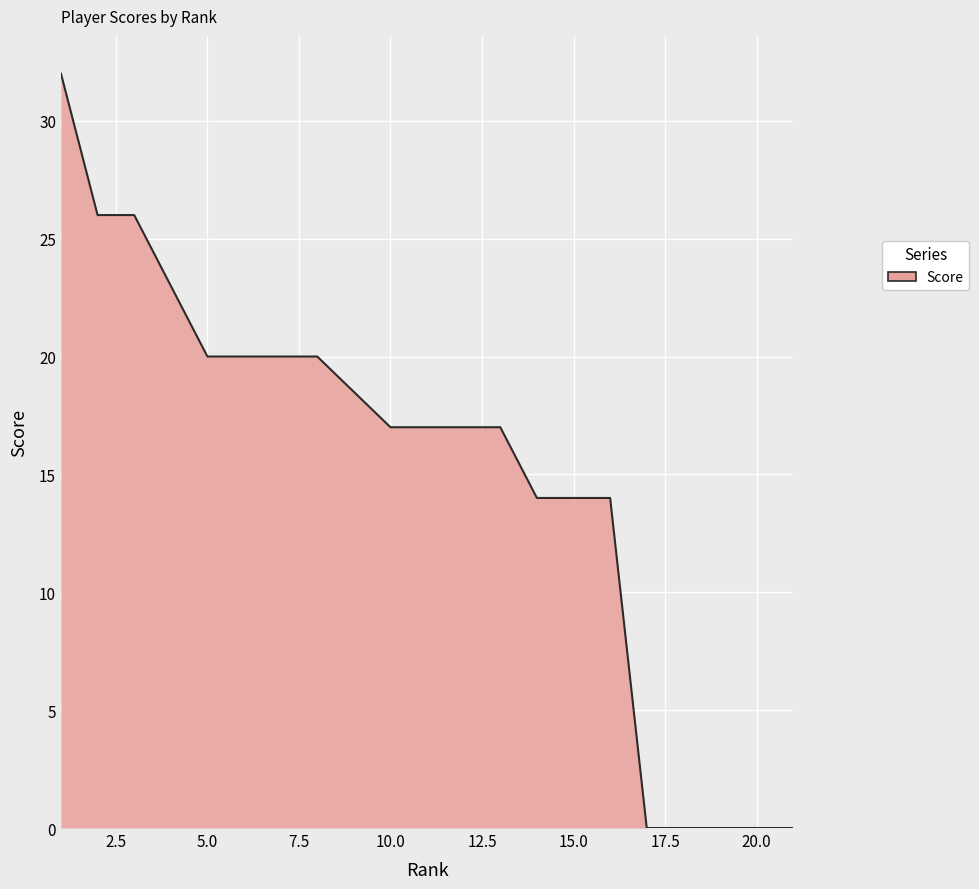

What is the maximum value shown in the chart?

32